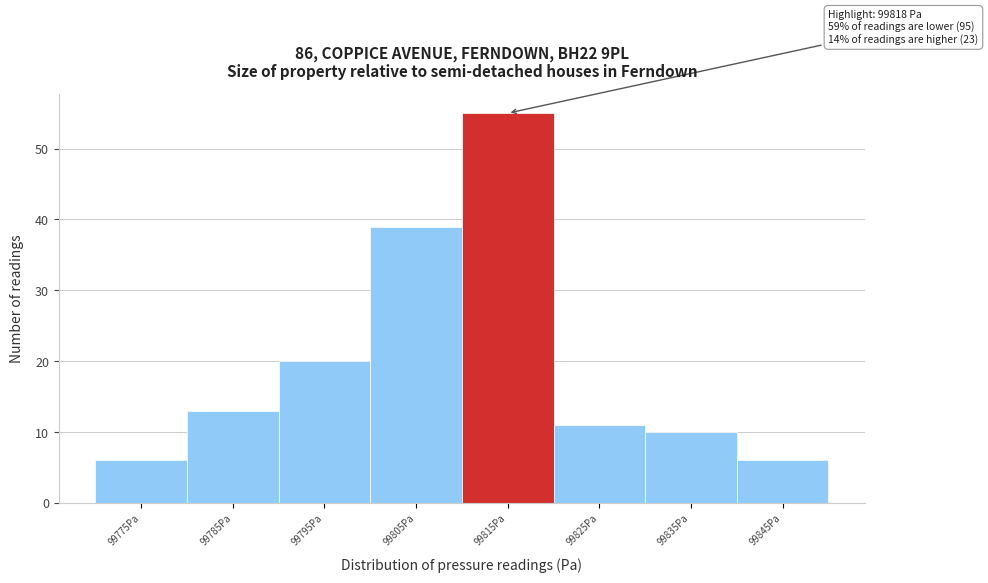

Reading right to left, what are all the values shown in this chart?

6	10	11	55	39	20	13	6